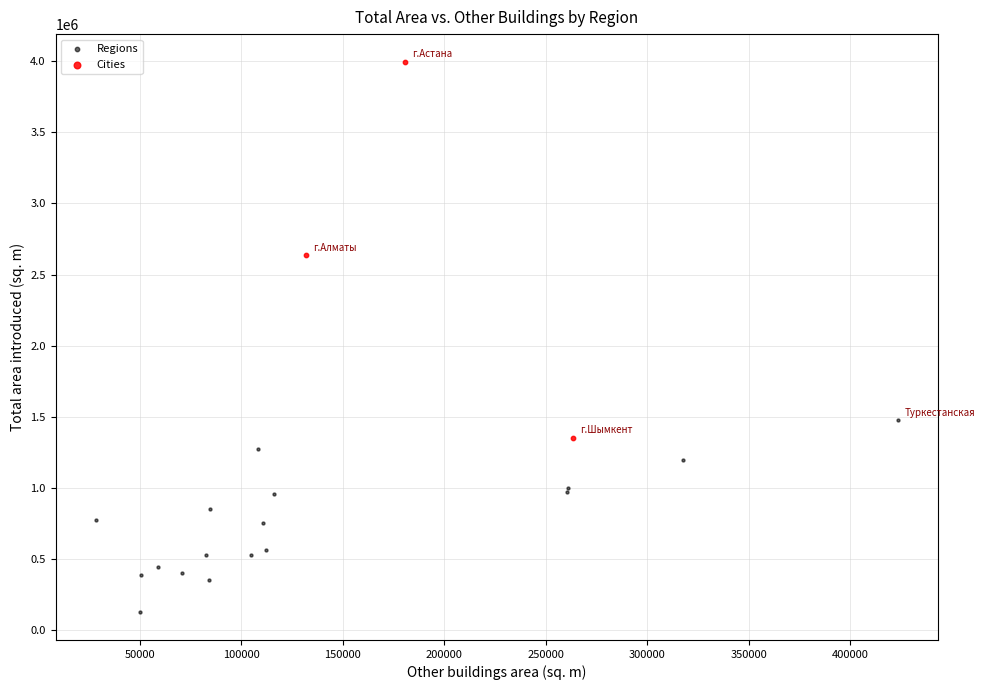

Which series contains the highest Y value?

Cities